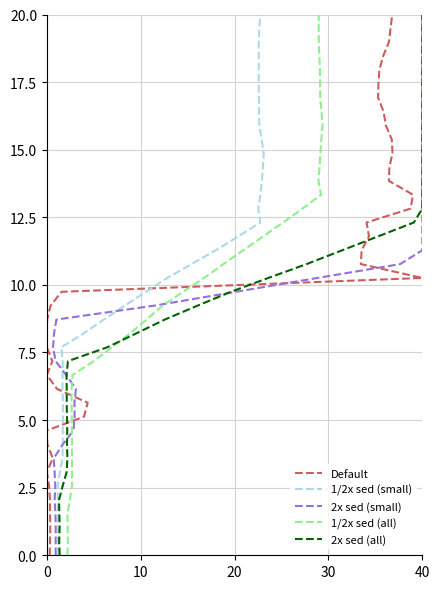

The value of 1/2x sed (small) at 6 is 4.3. True or false?

False